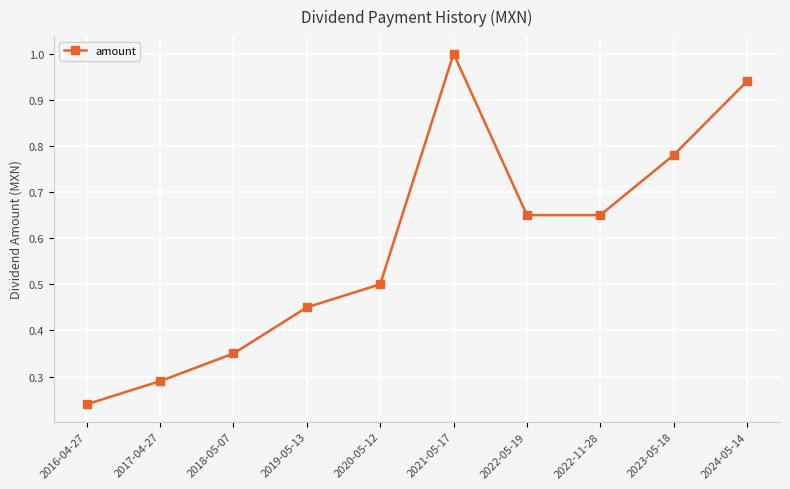

True or false: the data shows 0.1 at 2018-05-07.

False